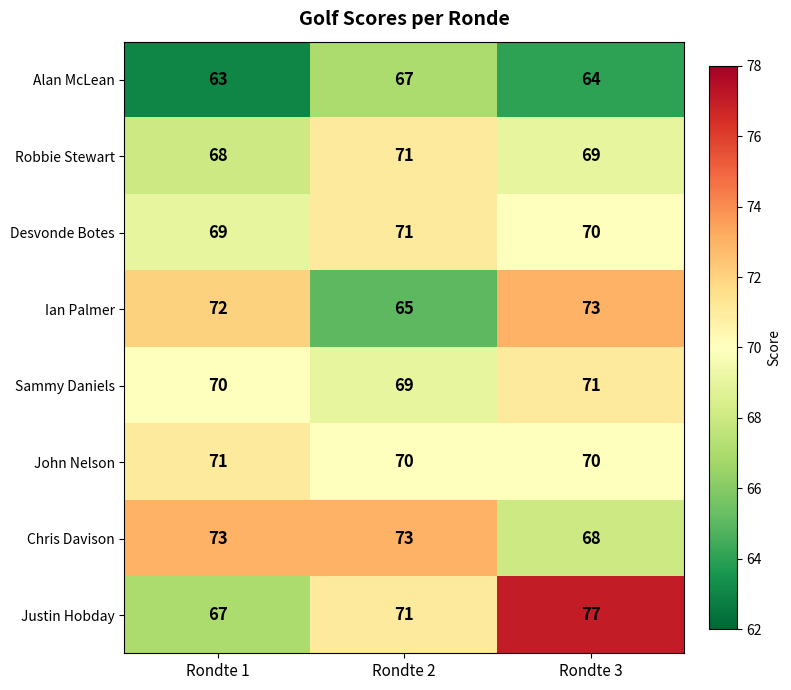

What is the average value of the John Nelson series?

70